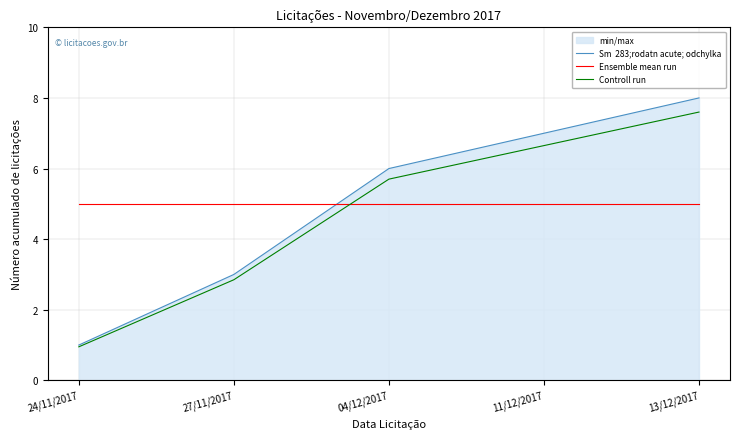

At 11/12/2017, list the series in order from smallest to largest.

Ensemble mean run, Controll run, Sm  283;rodatn acute; odchylka